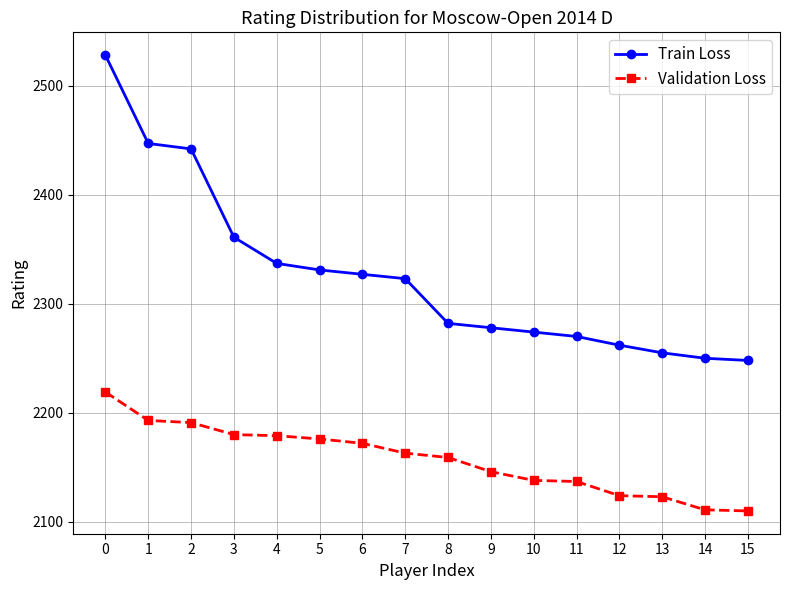

Which series has the largest total across all categories?

Train Loss